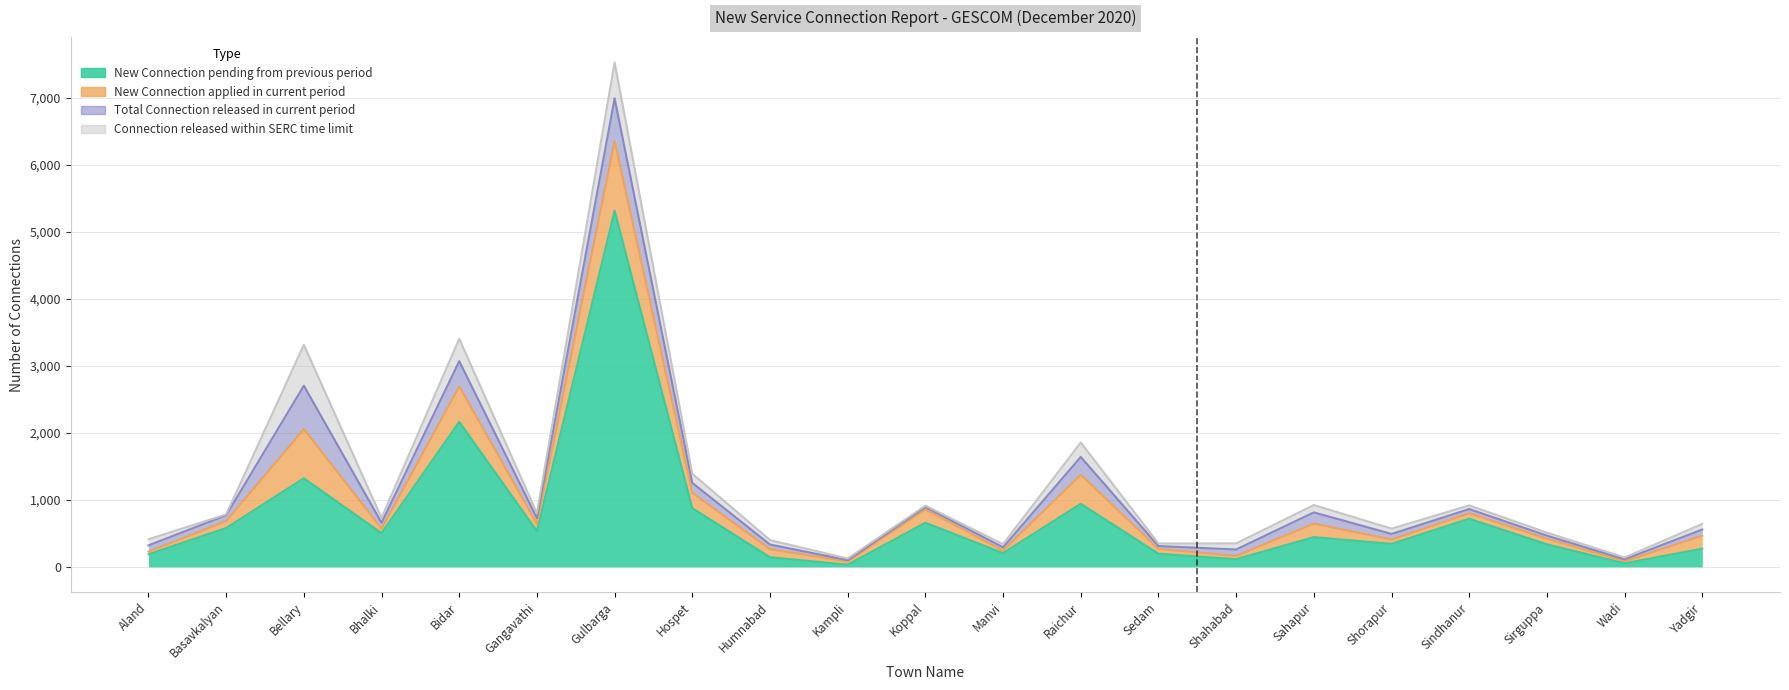

Reading left to right, transcribe all the data shown in this chart.

New Connection pending from previous period: 188	580	1323	504	2165	534	5317	876	144	33	659	206	942	197	115	444	344	719	337	54	272
New Connection applied in current period: 40	104	735	68	530	110	1037	231	120	45	198	38	435	71	49	202	65	83	84	32	193
Total Connection released in current period: 93	87	647	88	376	86	640	147	70	23	37	49	264	43	96	168	83	61	46	28	93
Connection released within SERC time limit: 92	11	611	72	335	71	537	136	67	23	19	47	216	39	91	109	79	55	45	26	84